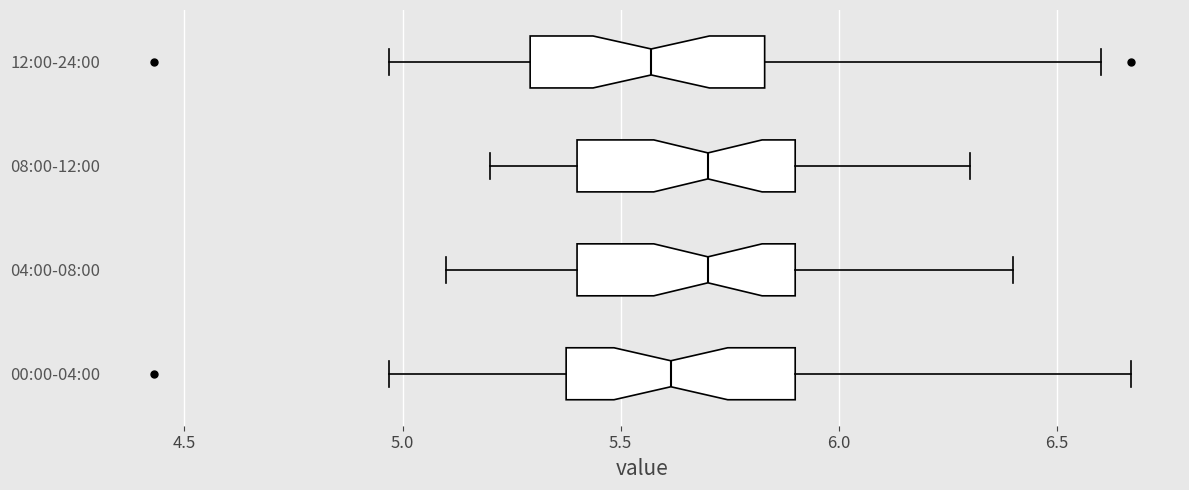

Where is the left edge of the box for 12:00-24:00 on the x-axis? The values are not printed on the chart, so give them approximately, as read against the axis.

5.30